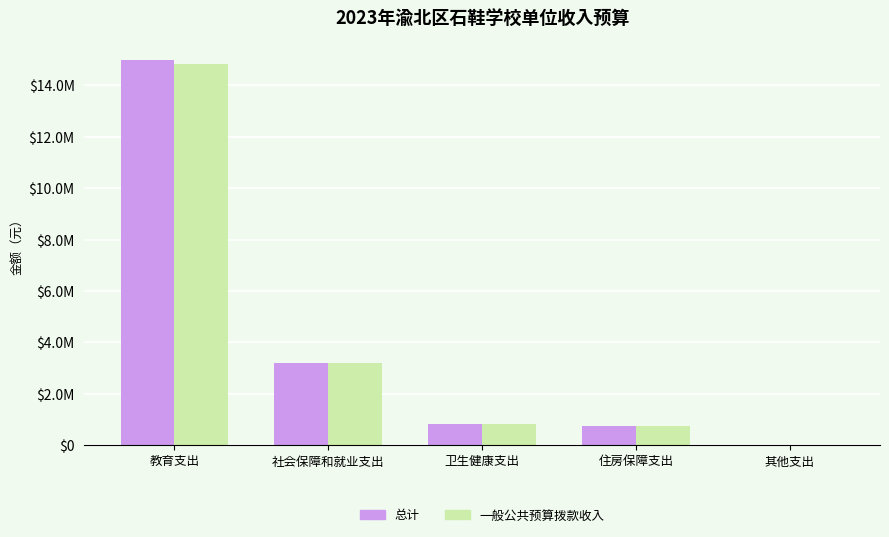

Reading left to right, extract all data points from this chart.

总计: 14969138.2	3185415.8	827215.2	734898.2	260.9
一般公共预算拨款收入: 14821988.2	3185415.8	827215.2	734898.2	0.0